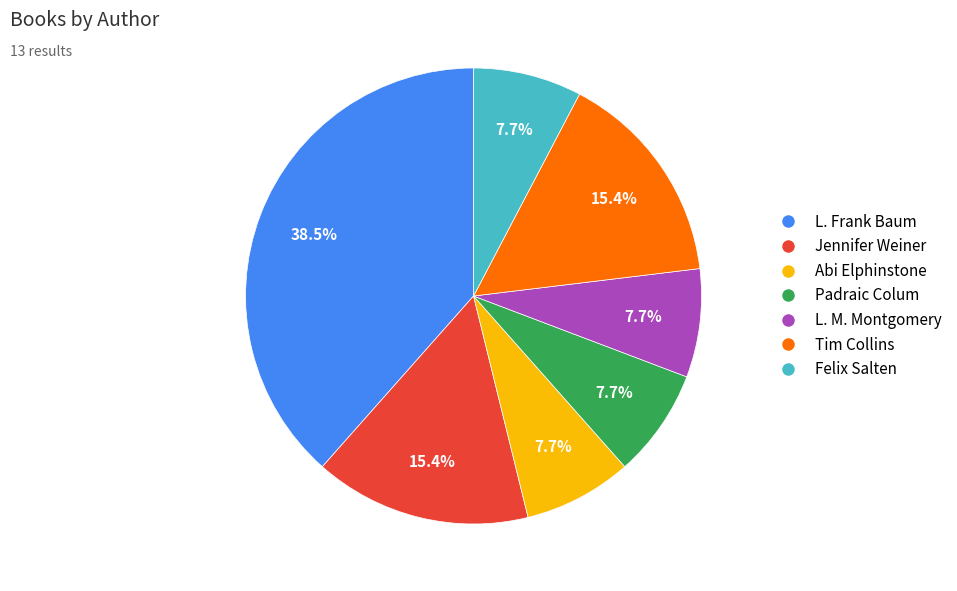

Does any single category account for the majority?

No